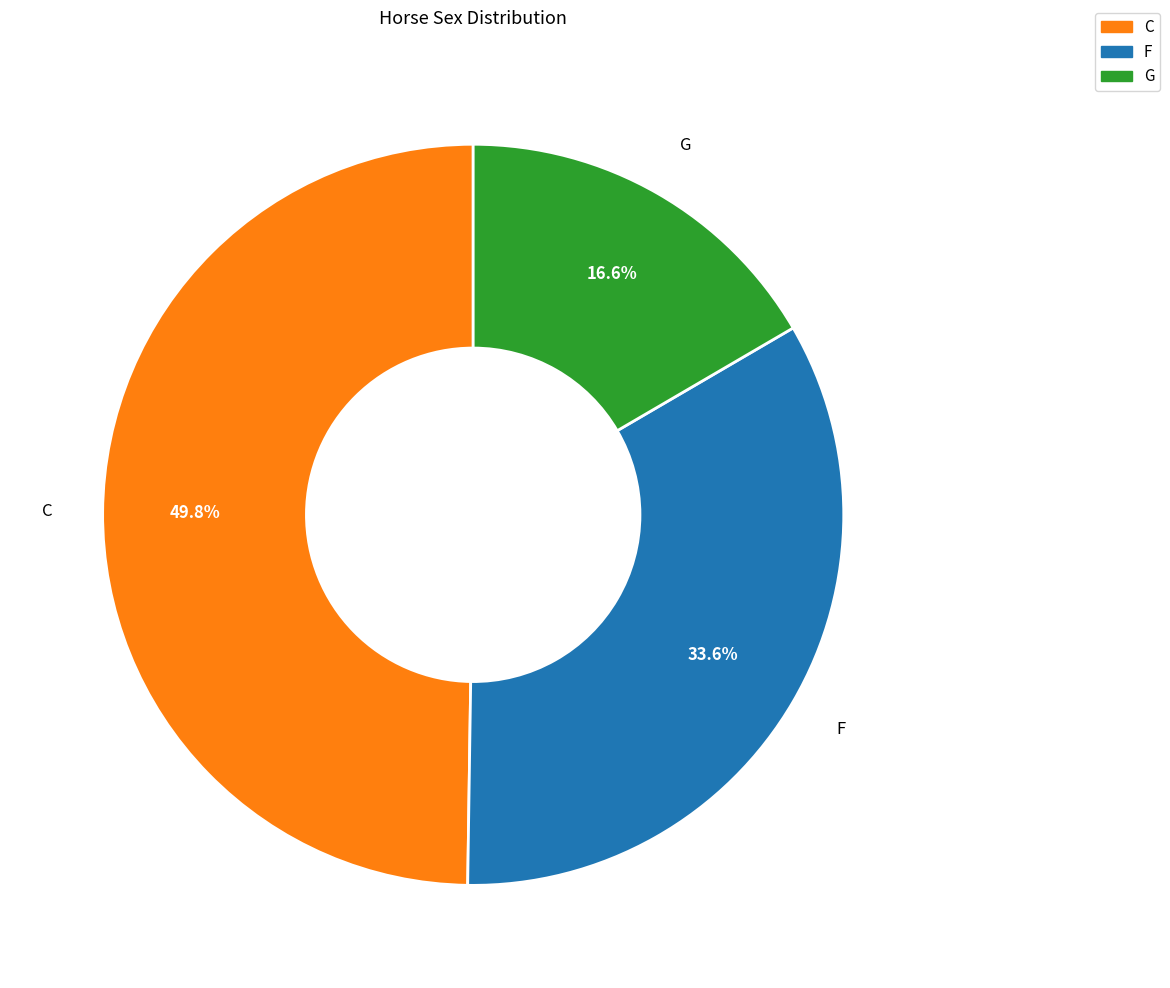

What percentage is the C slice, to the nearest percent?

50%